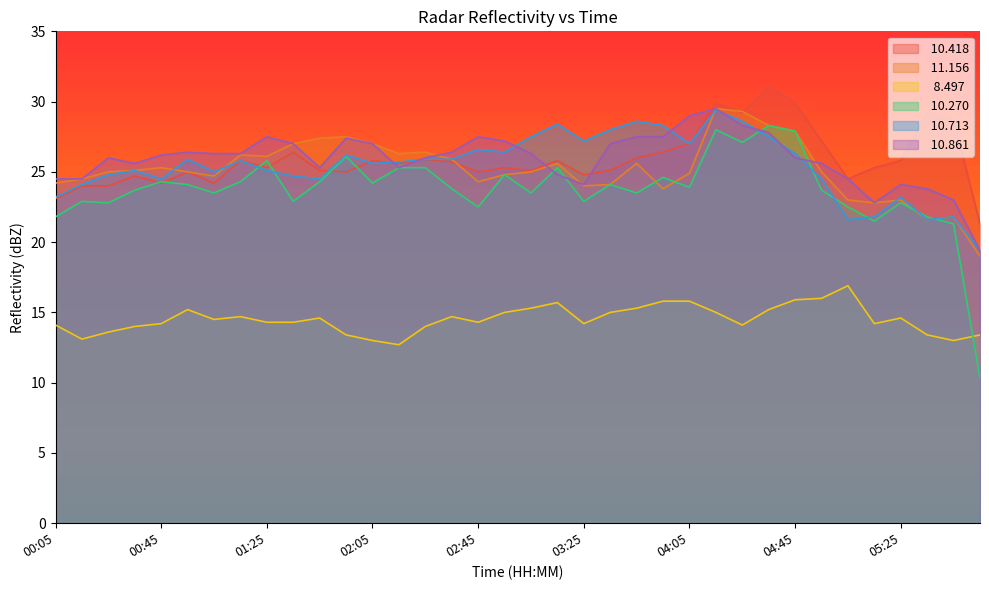

How many data points does each series have?

36